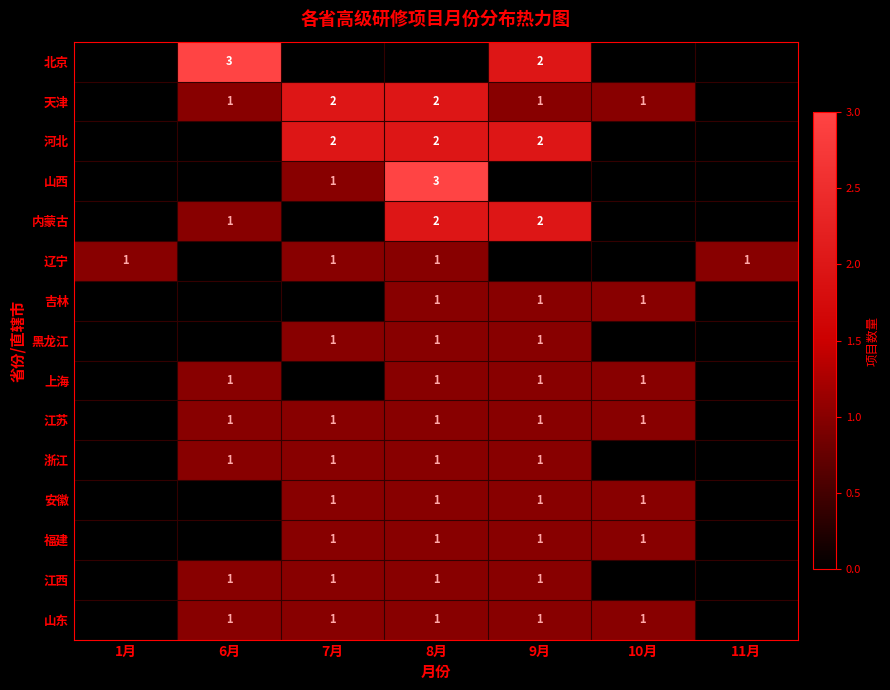

The 江西 series shows 1 at 6月. True or false?

True